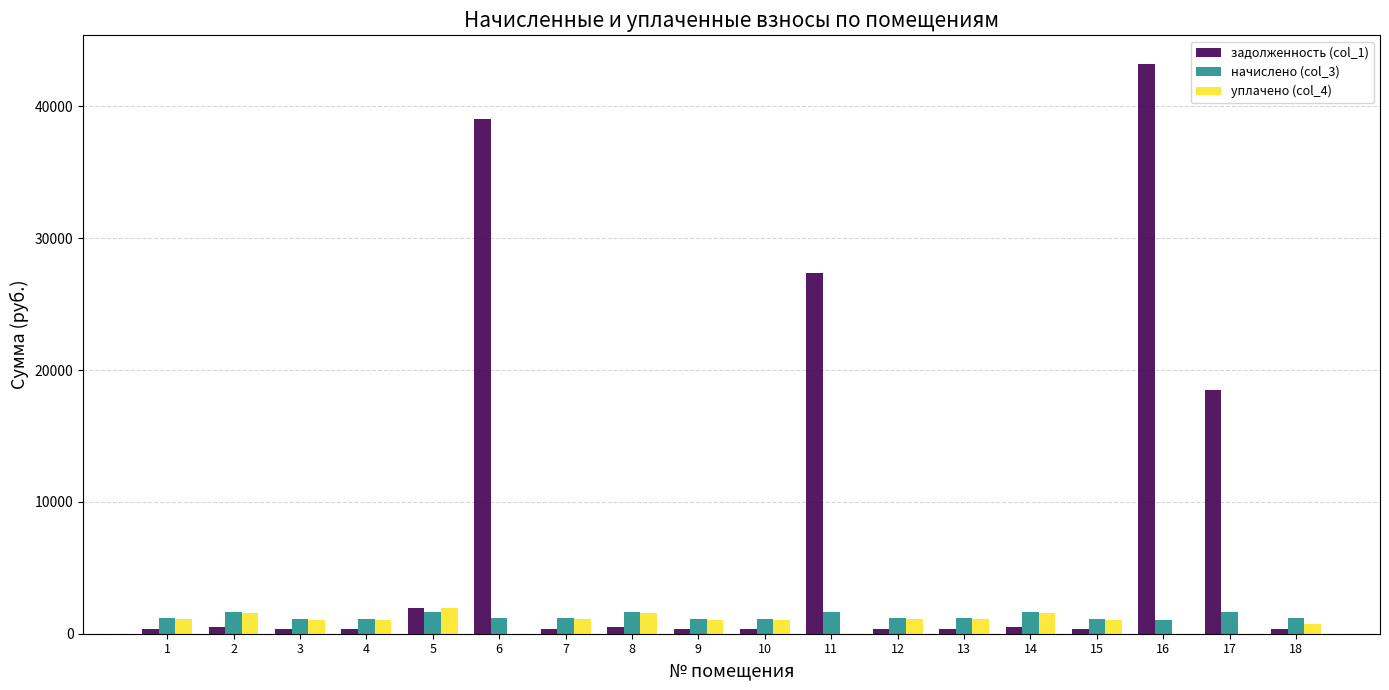

At which category is the sum across all series the highest?

16